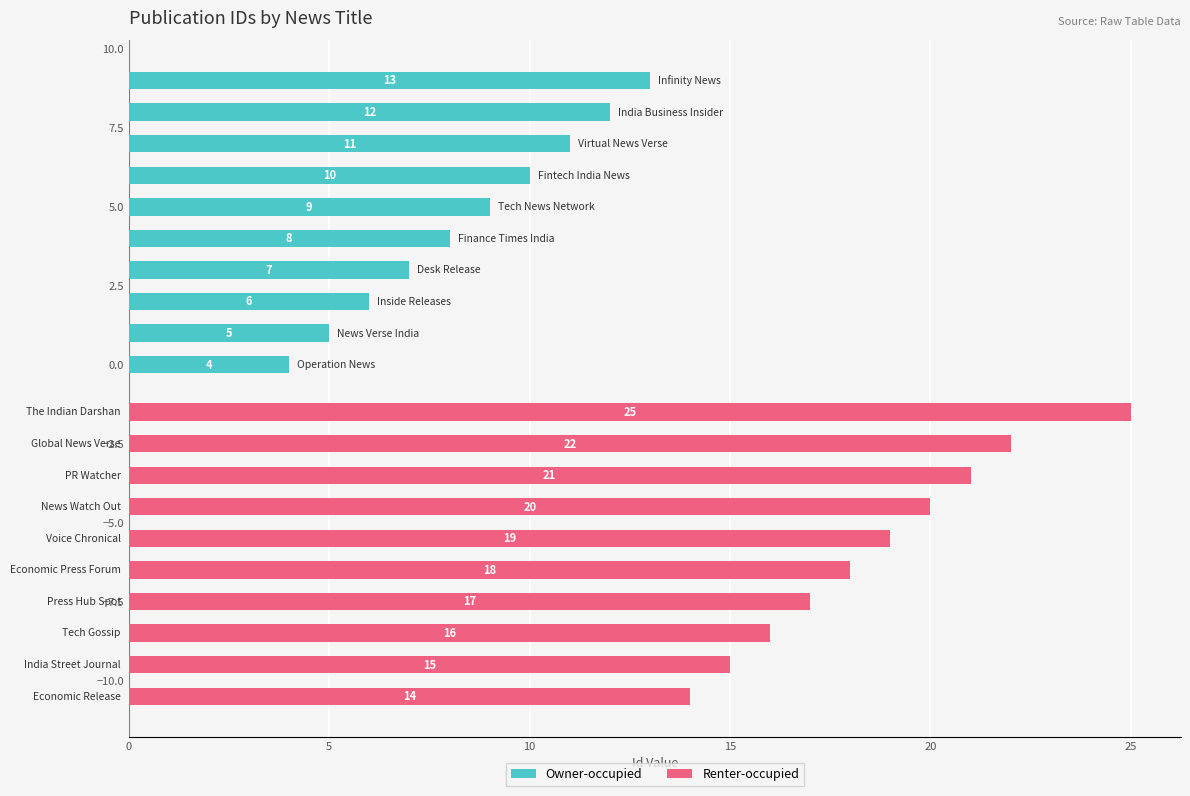

What is the total value across all series at 10?

22